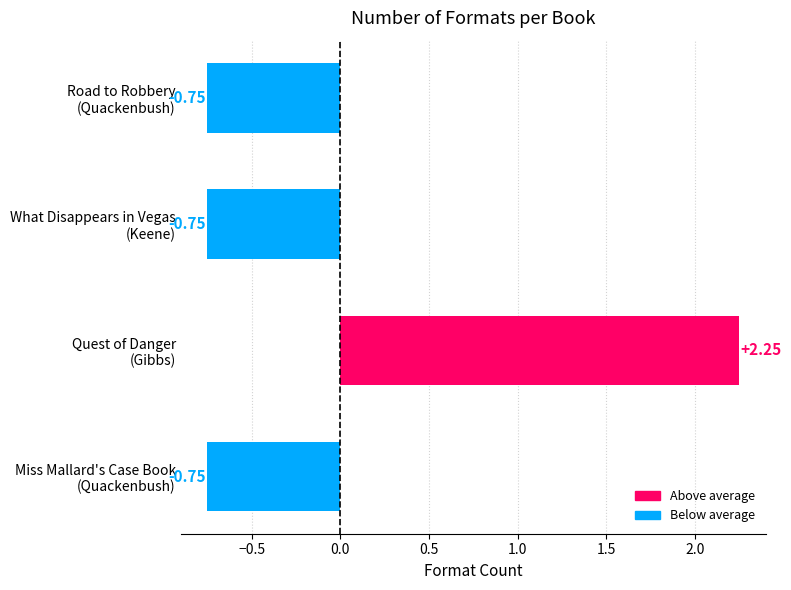

What is the difference between the maximum and minimum values?

3.0